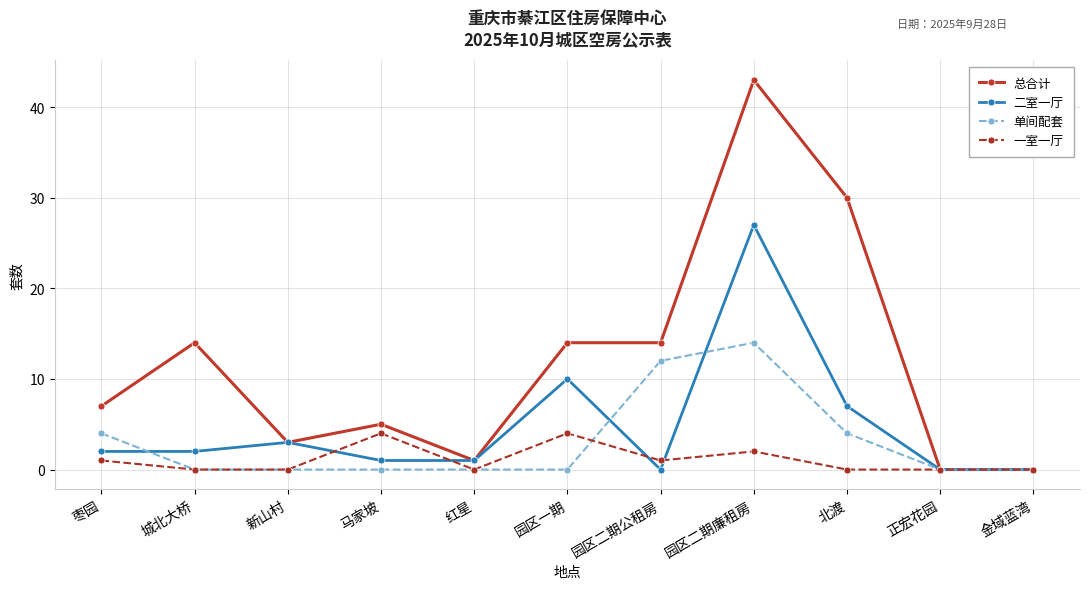

Is it true that 一室一厅 equals 0 at 新山村?

True